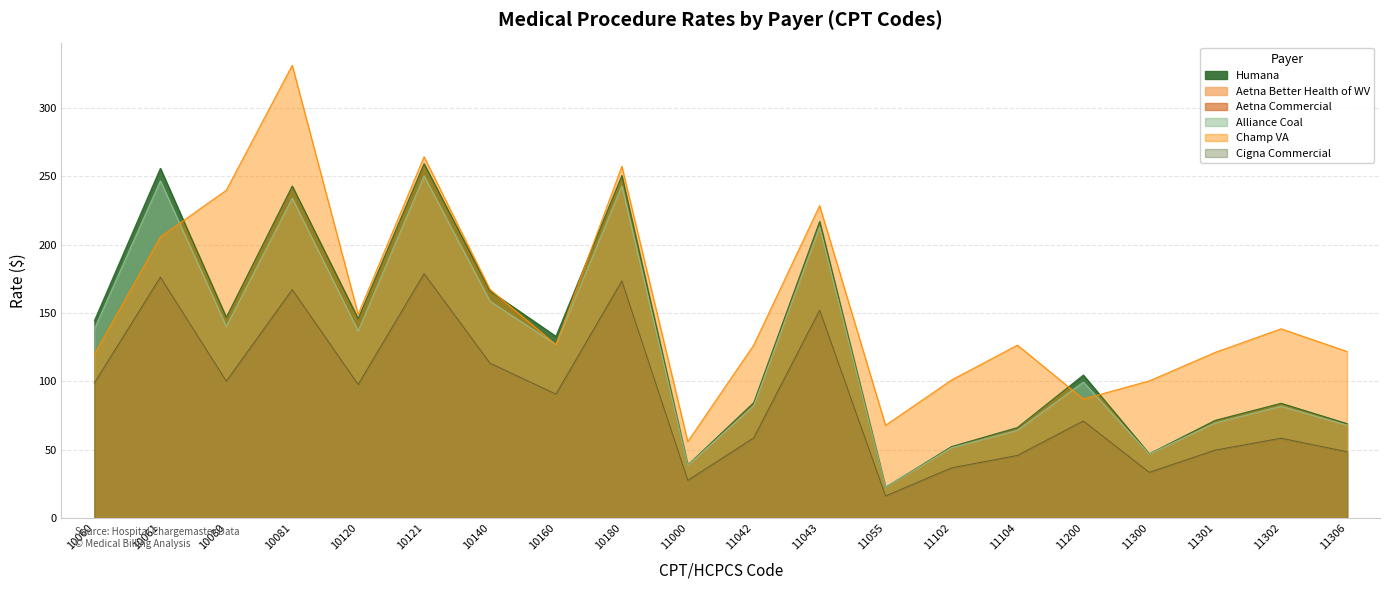

Which series has the largest total across all categories?

Champ VA